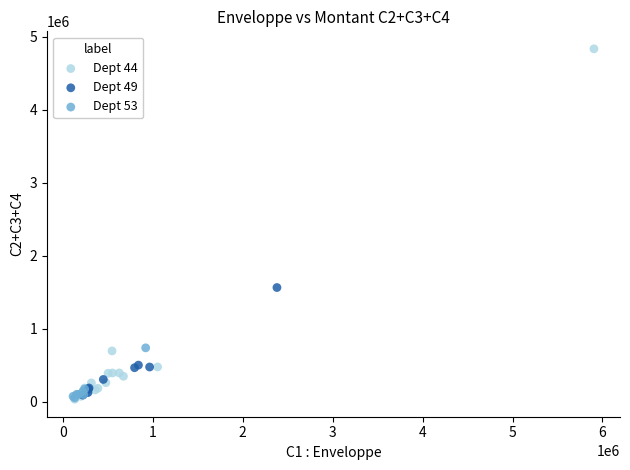

Which series contains the highest Y value?

Dept 44